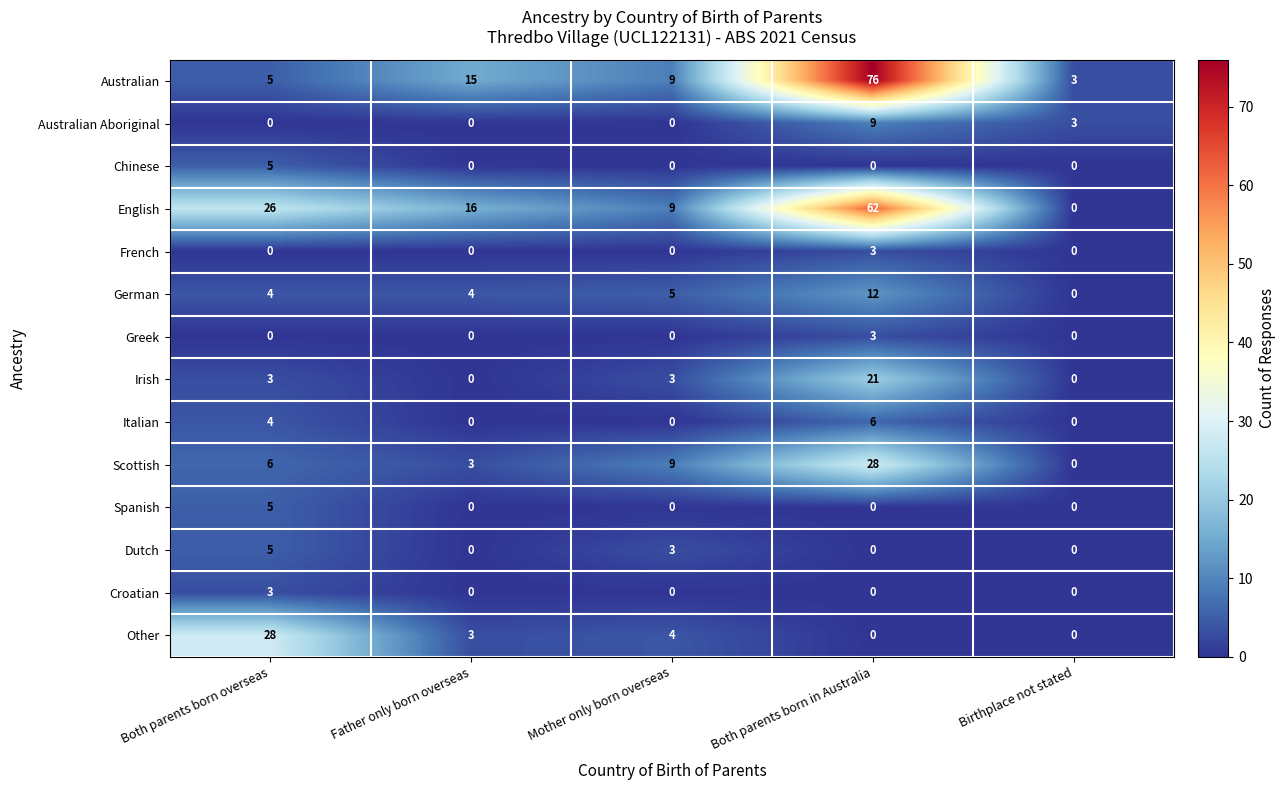

Between Both parents born overseas and Birthplace not stated, which series saw the biggest shift?

Other